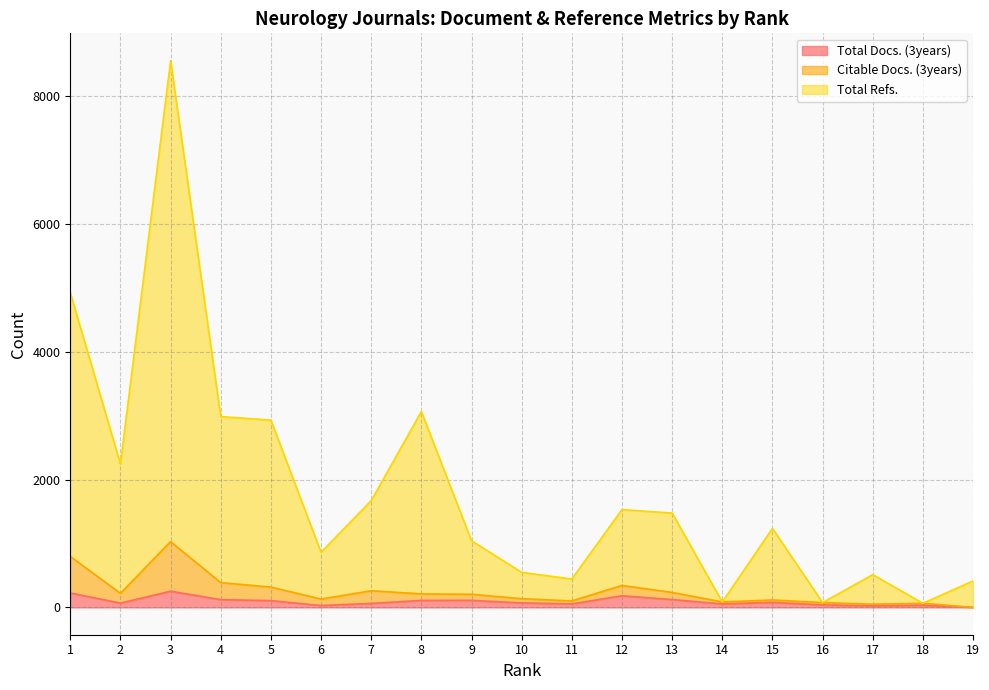

True or false: Total Docs. (3years) and Total Refs. cross at least once.

False